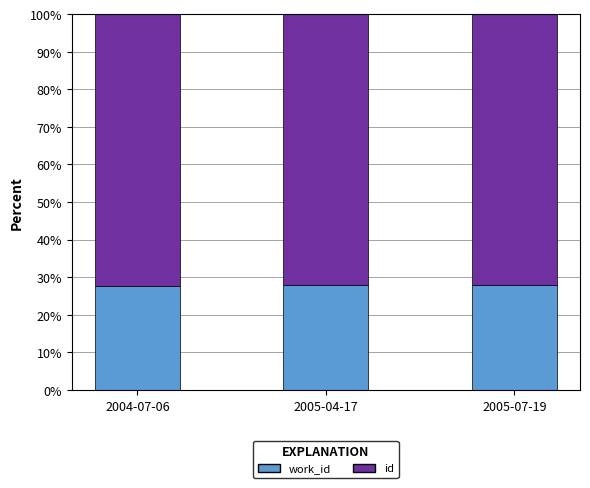

What is the total value across all series at 2005-04-17?

100.0